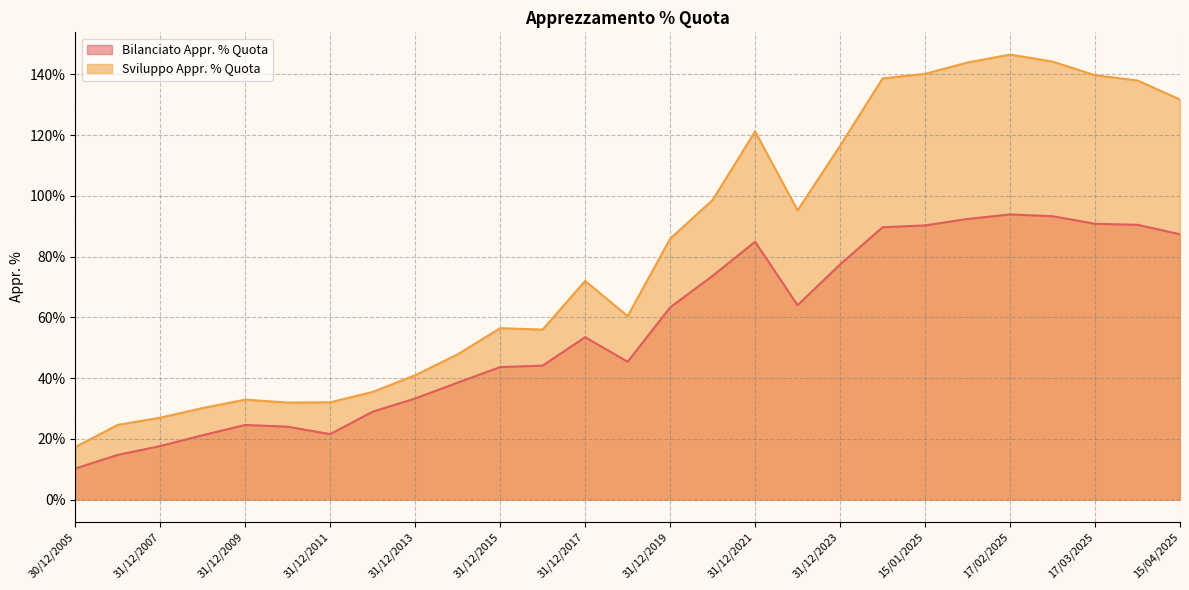

How many lines are shown in the chart?

2